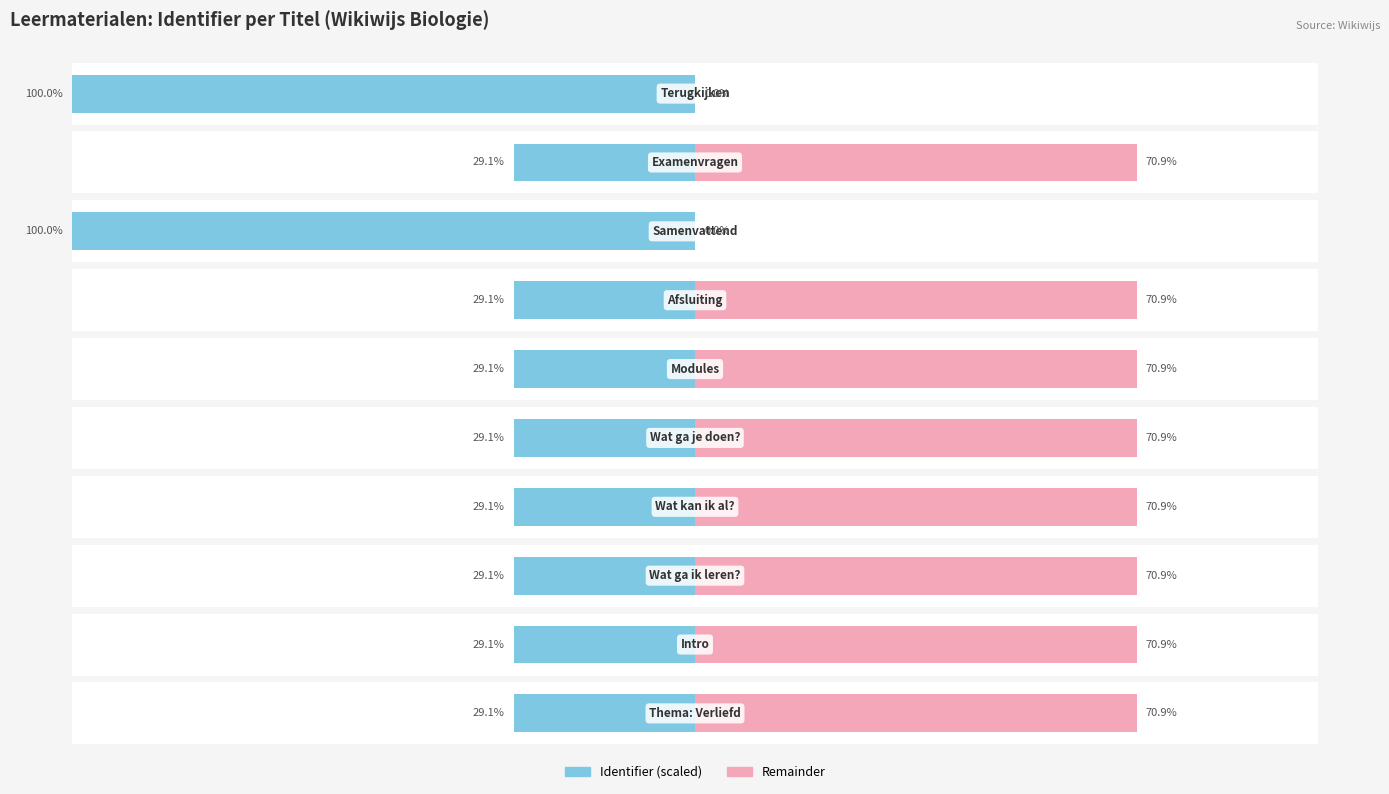

Reading right to left, transcribe all the data shown in this chart.

Identifier (normalized): 100.0	29.1	100.0	29.1	29.1	29.1	29.1	29.1	29.1	29.1
Remainder: 0.0	70.9	0.0	70.9	70.9	70.9	70.9	70.9	70.9	70.9